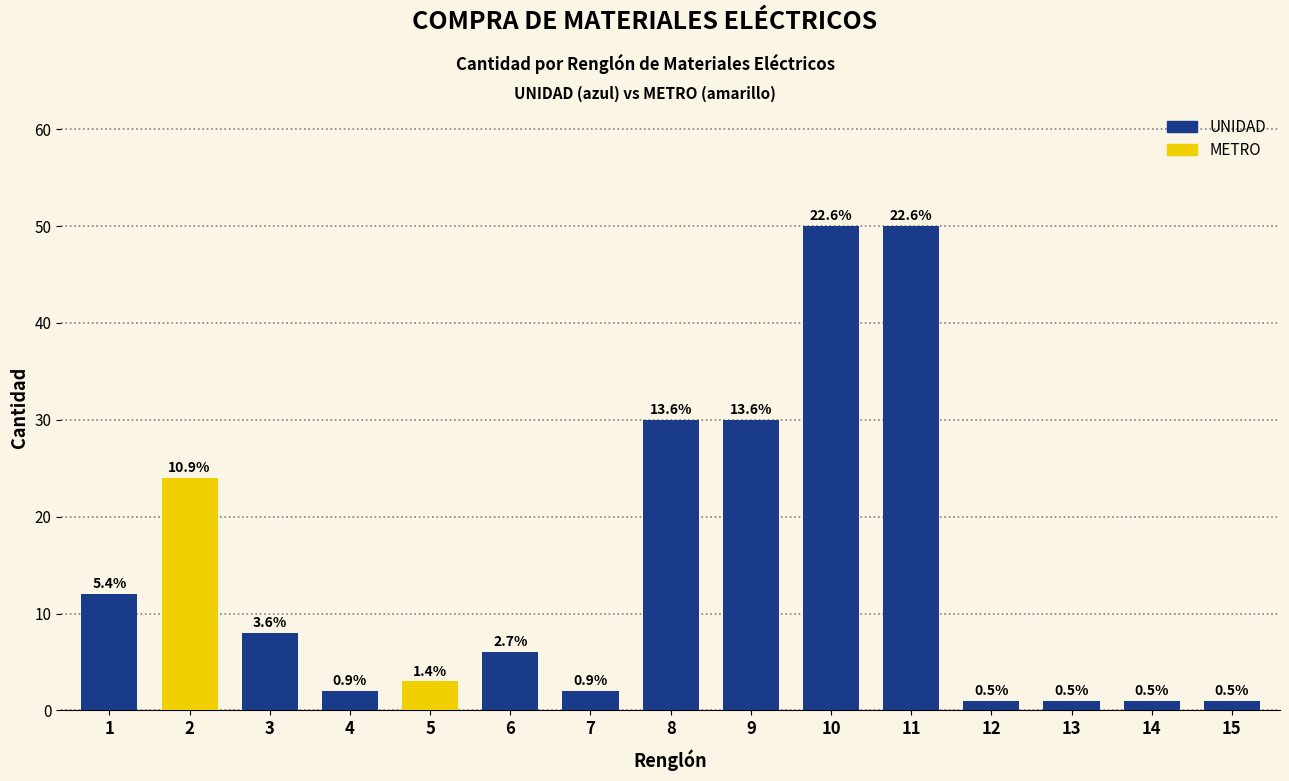

How many bars are there in total?

15